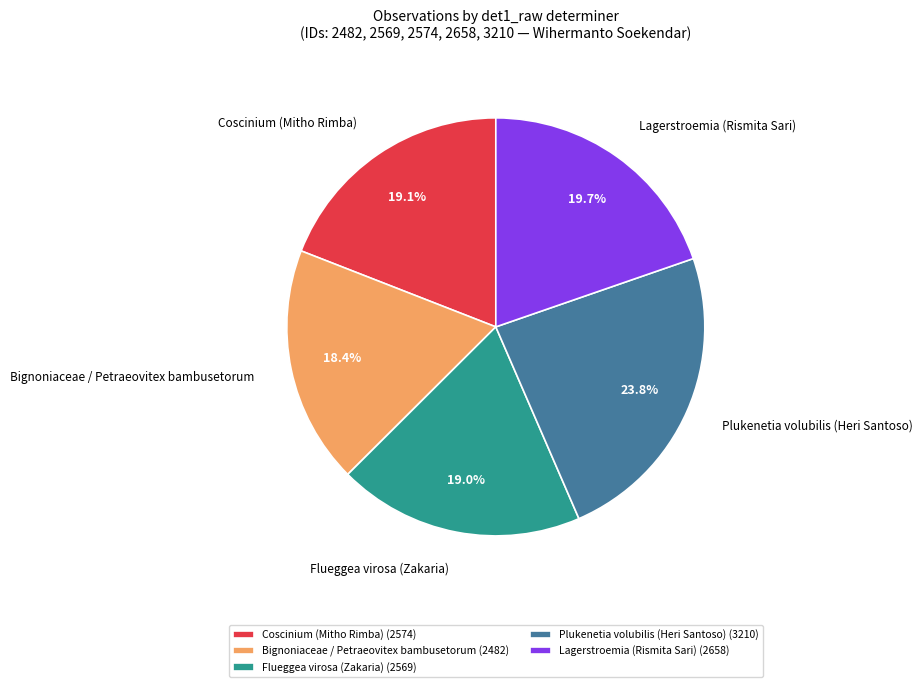

Count the number of slices in the pie.

5